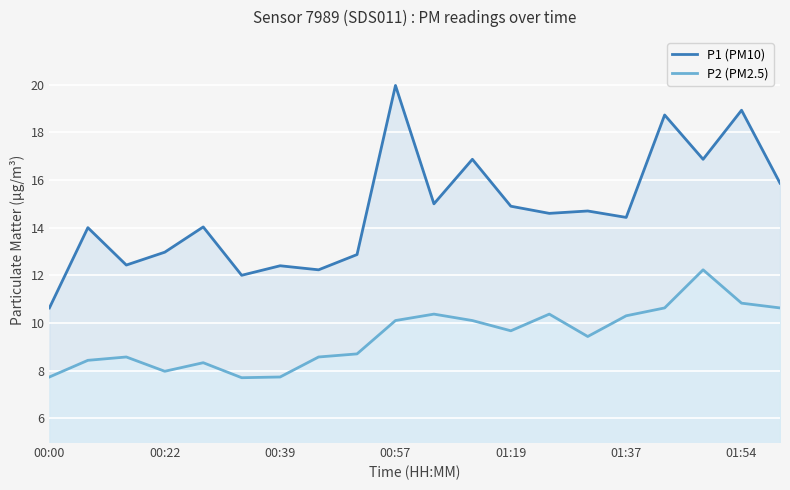

Where is the first local minimum for P2 (PM2.5)?

00:22